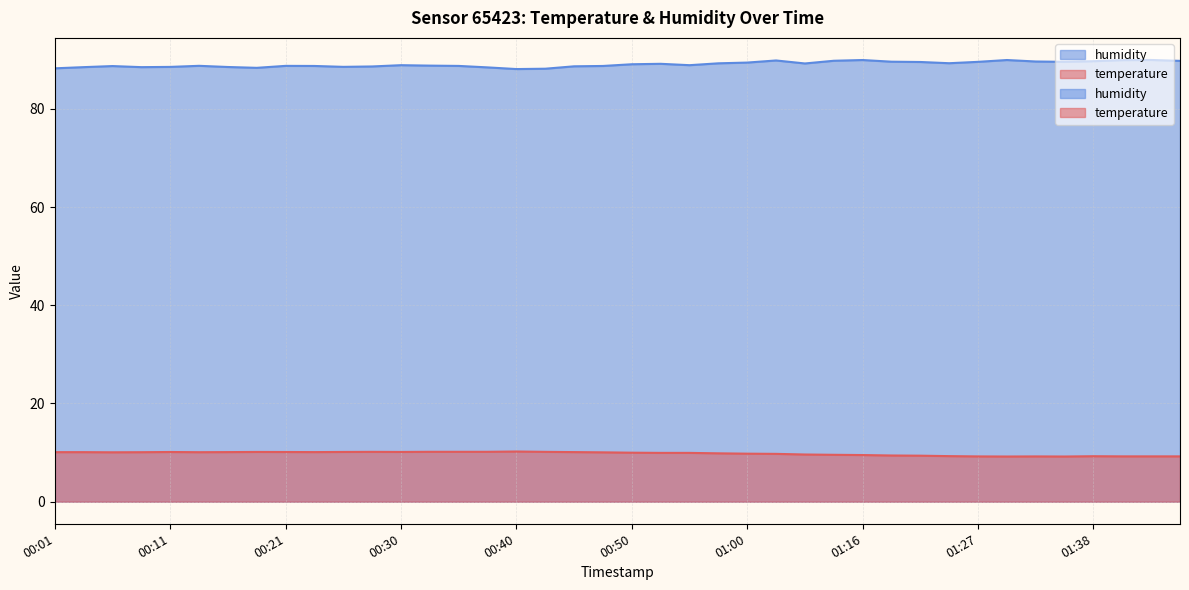

True or false: humidity and temperature cross at least once.

False